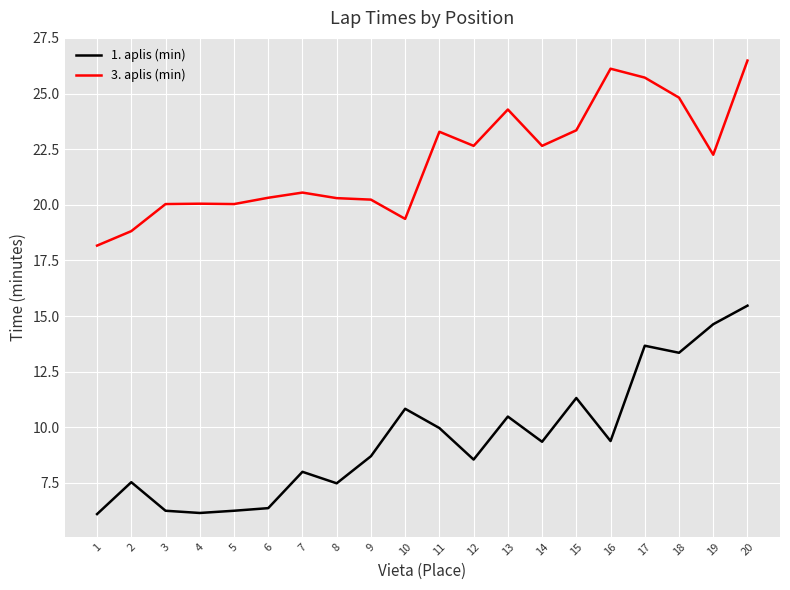

The 3. aplis (min) series shows 7.2 at 11. True or false?

False